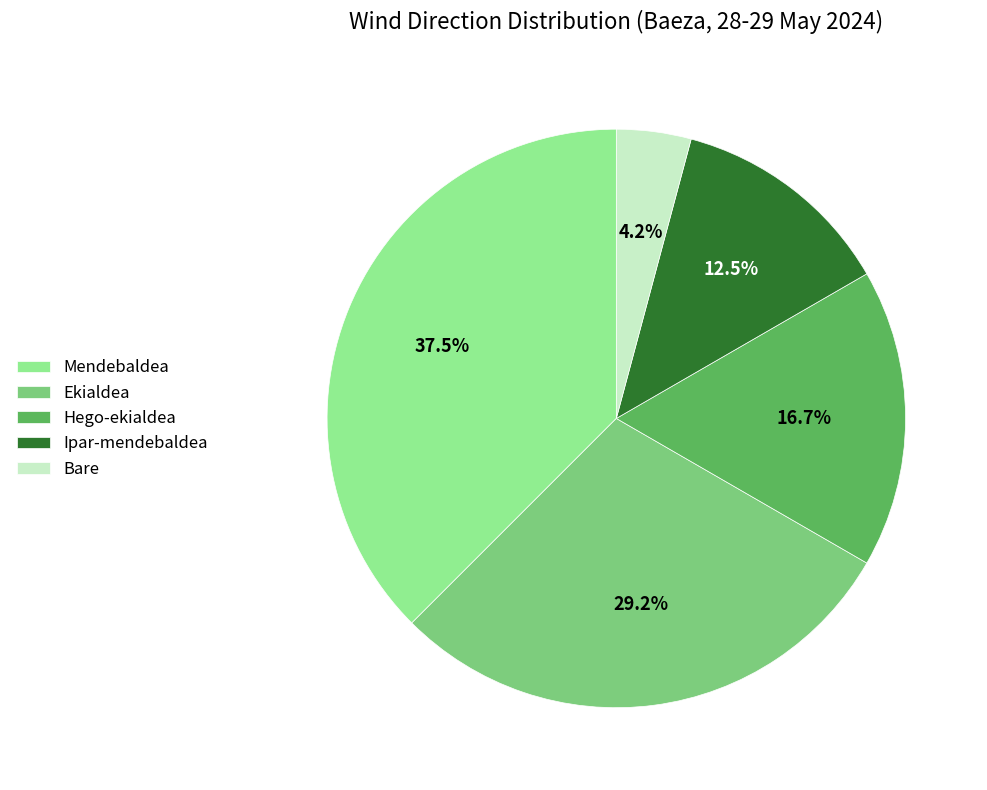

To the nearest percent, what is the average slice percentage?

20%